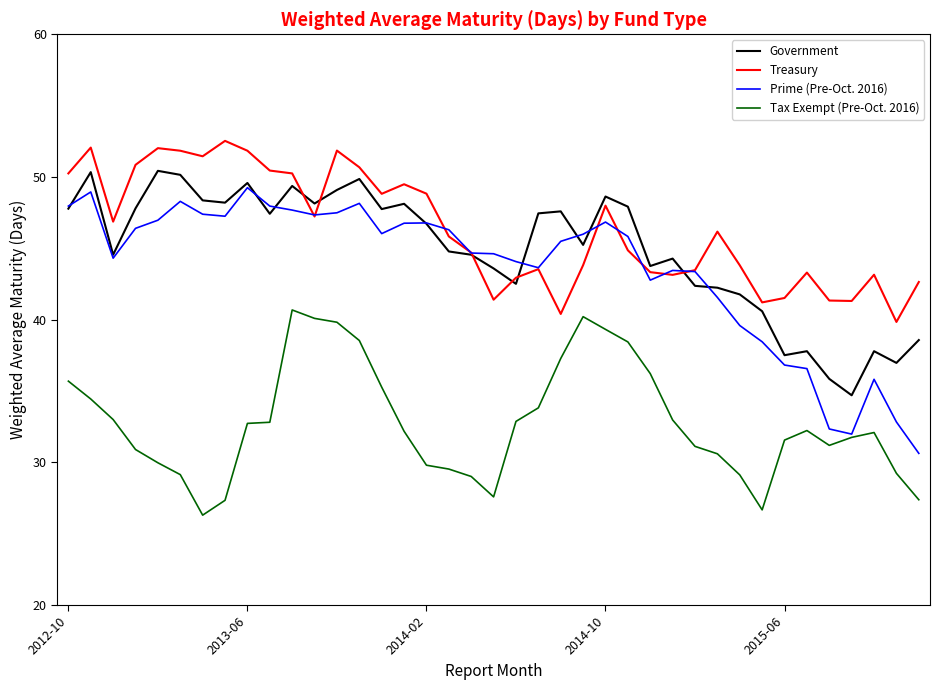

True or false: Treasury and Tax Exempt (Pre-Oct. 2016) cross at least once.

False